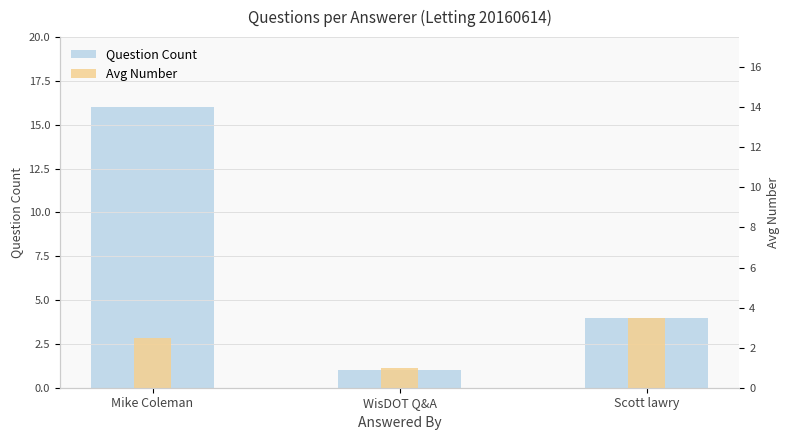

At which label does Question Count reach its minimum?

WisDOT Q&A